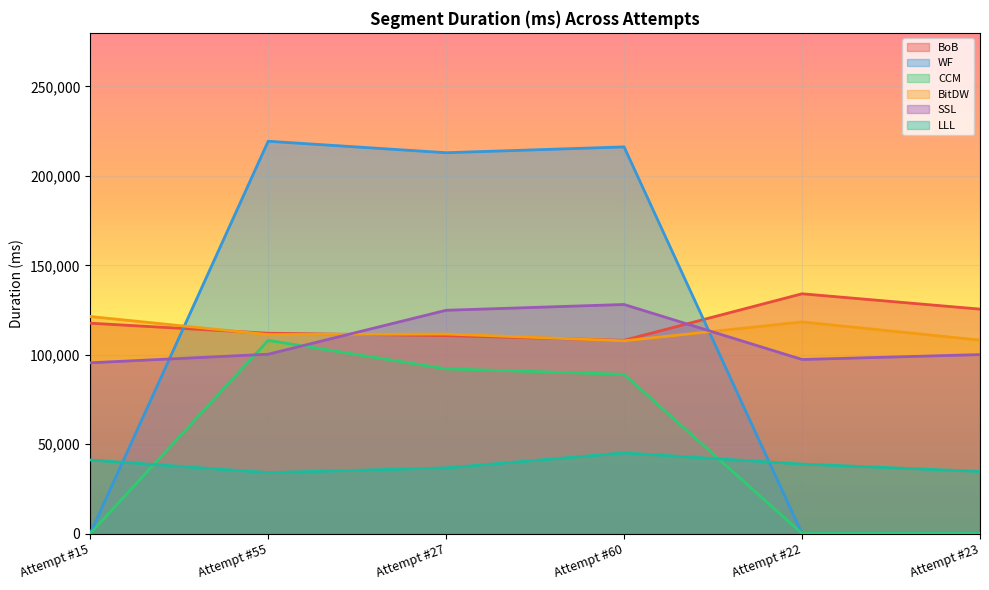

Which series ends up on top after the final intersection of CCM and LLL?

LLL